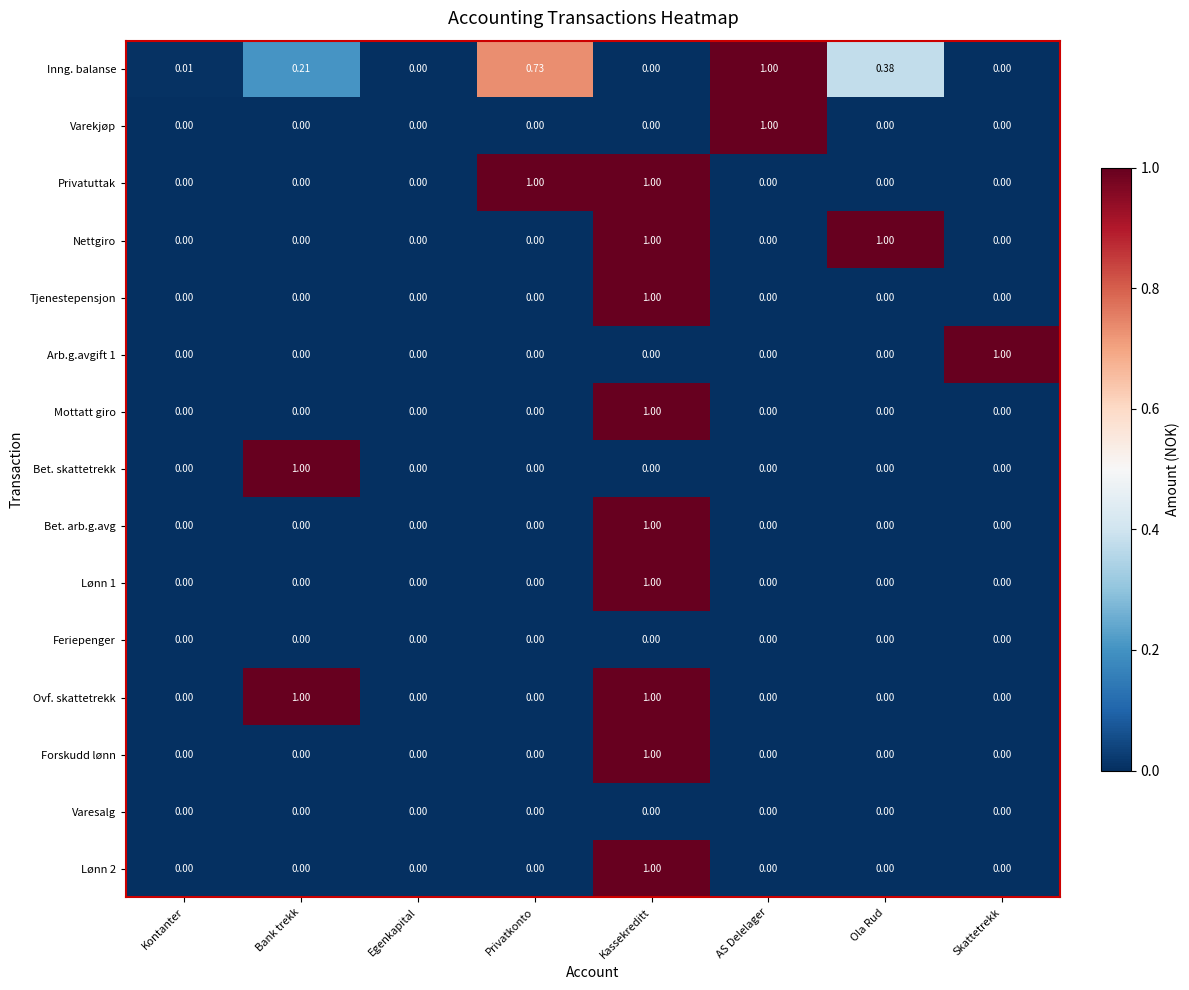

Which category has the highest value in the Arb.g.avgift 1 series?

Skattetrekk